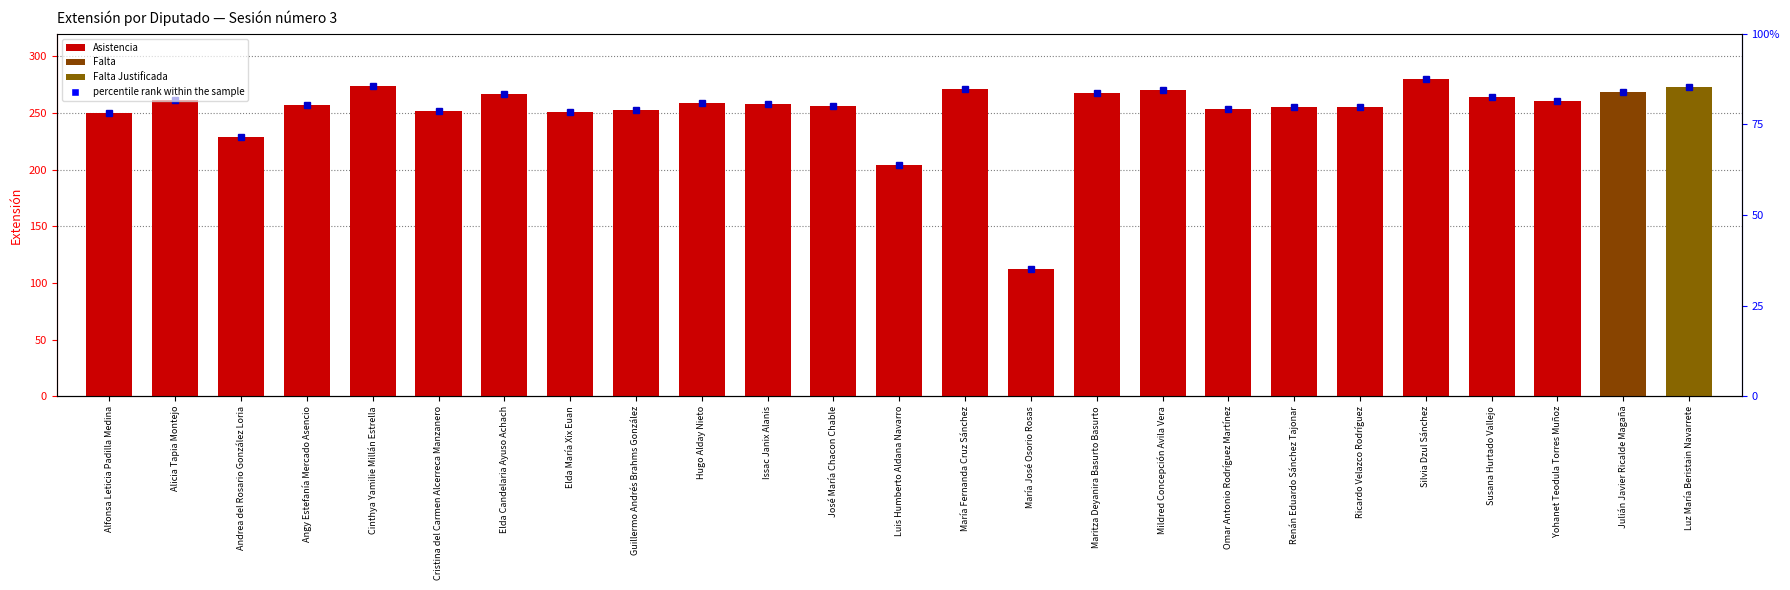

What position from the right is Luis Humberto Aldana Navarro?

11